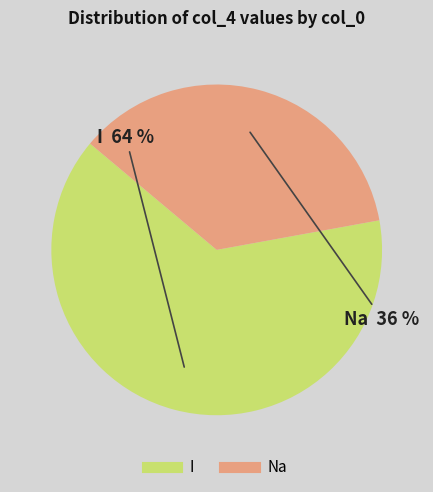

Count the number of slices in the pie.

2